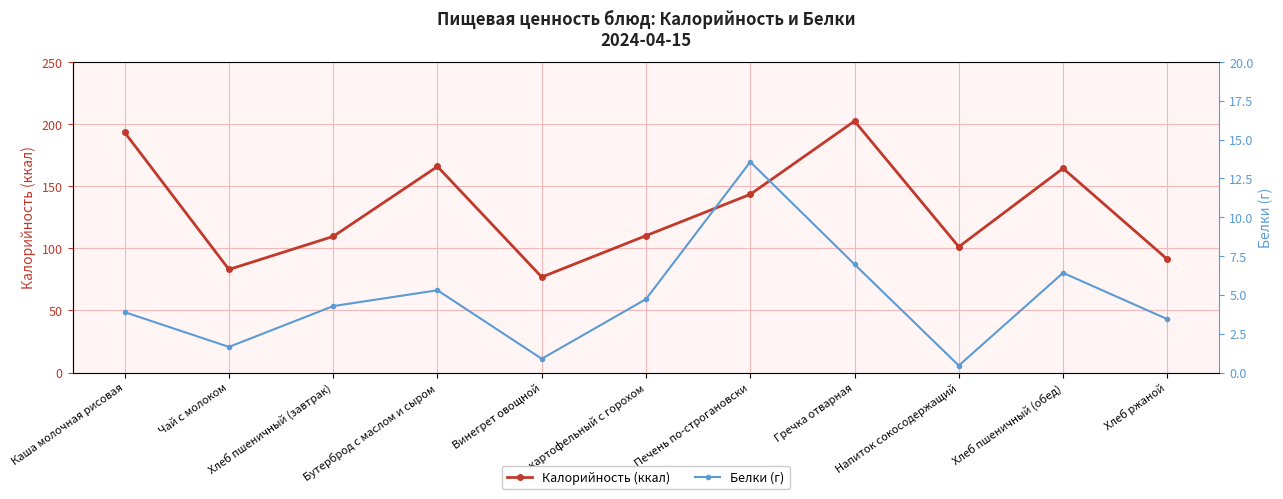

Which has a higher value, Печень по-строгановски or Чай с молоком?

Печень по-строгановски